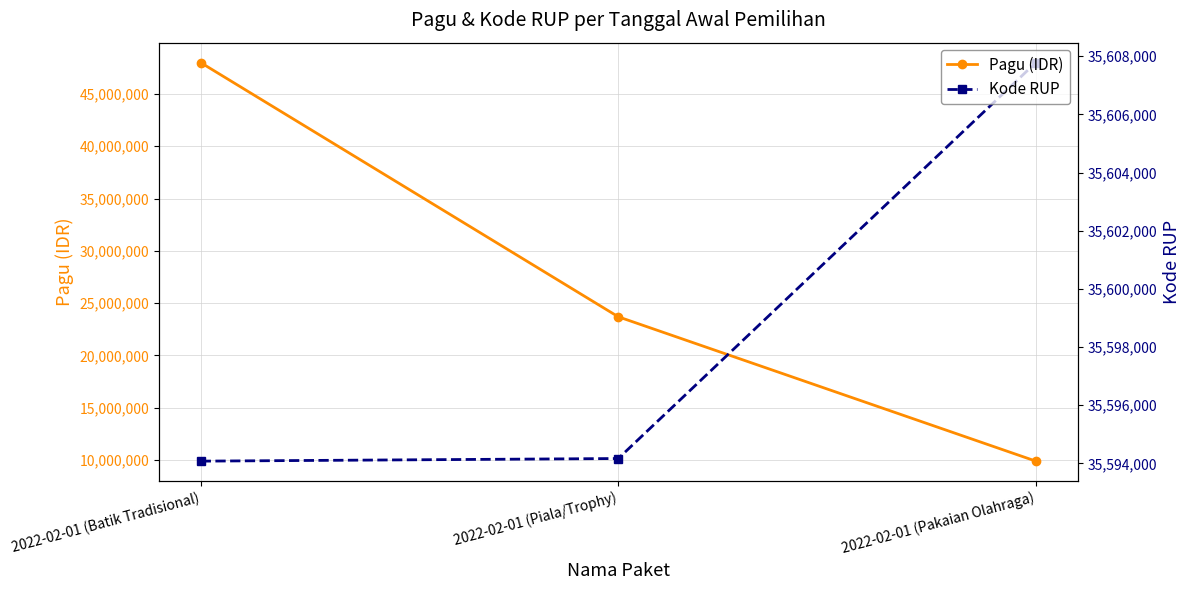

Reading left to right, extract all data points from this chart.

Pagu (IDR): 2022-02-01 (Batik Tradisional)=48000000	2022-02-01 (Piala/Trophy)=23700000	2022-02-01 (Pakaian Olahraga)=9900000
Kode RUP: 2022-02-01 (Batik Tradisional)=35594078	2022-02-01 (Piala/Trophy)=35594168	2022-02-01 (Pakaian Olahraga)=35607781